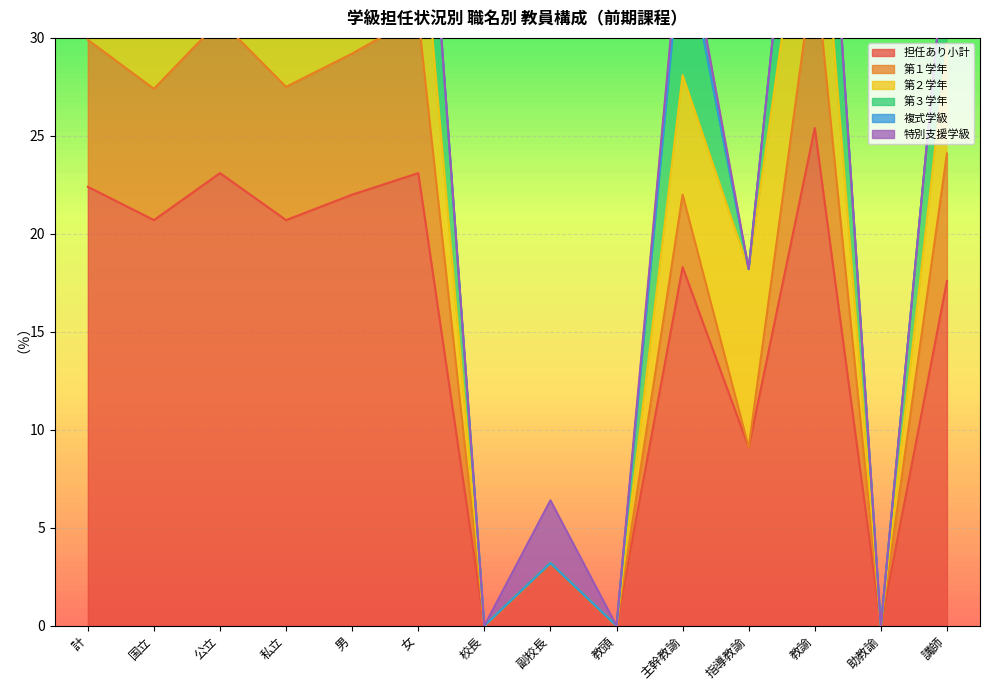

What is the label of the 3rd point from the right?

教諭